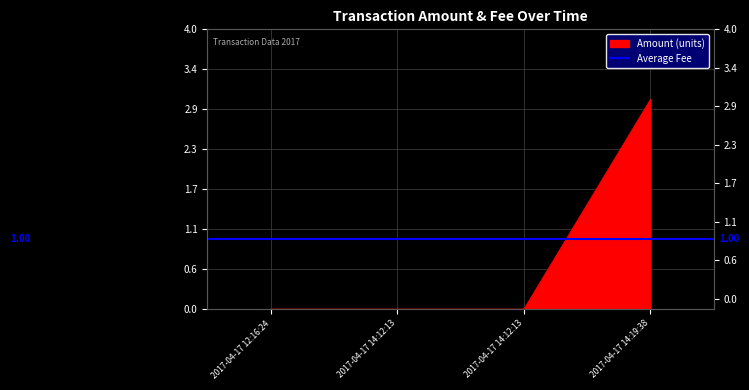

What is the sum of the values at 2017-04-17 14:19:38 and 2017-04-17 14:12:13?

3